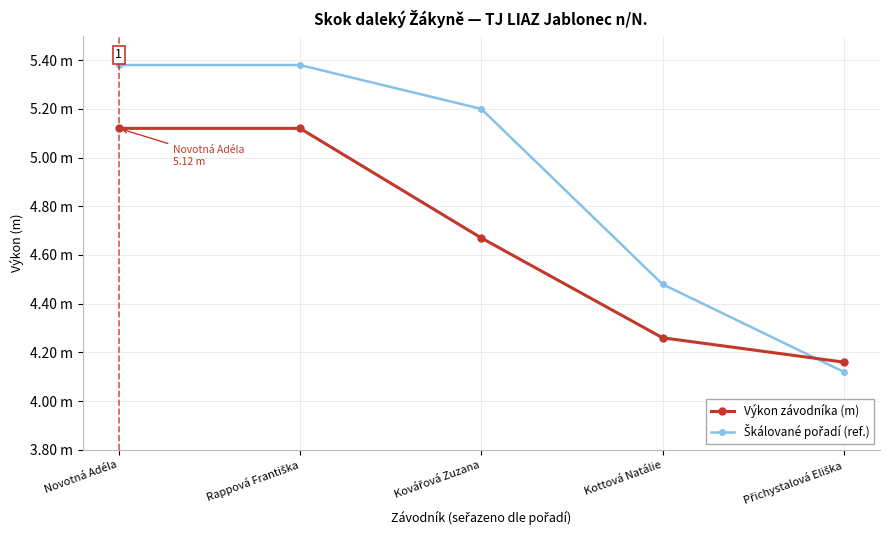

The value of Výkon závodníka (m) at Kottová Natálie is 1.9. True or false?

False